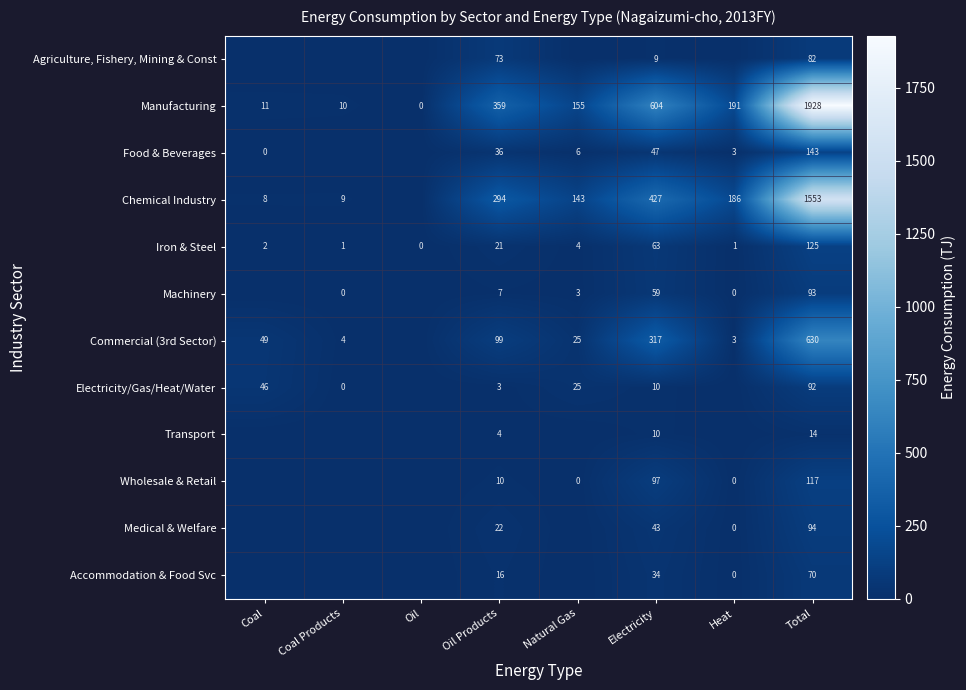

At how many categories does at least one series exceed 152?

5